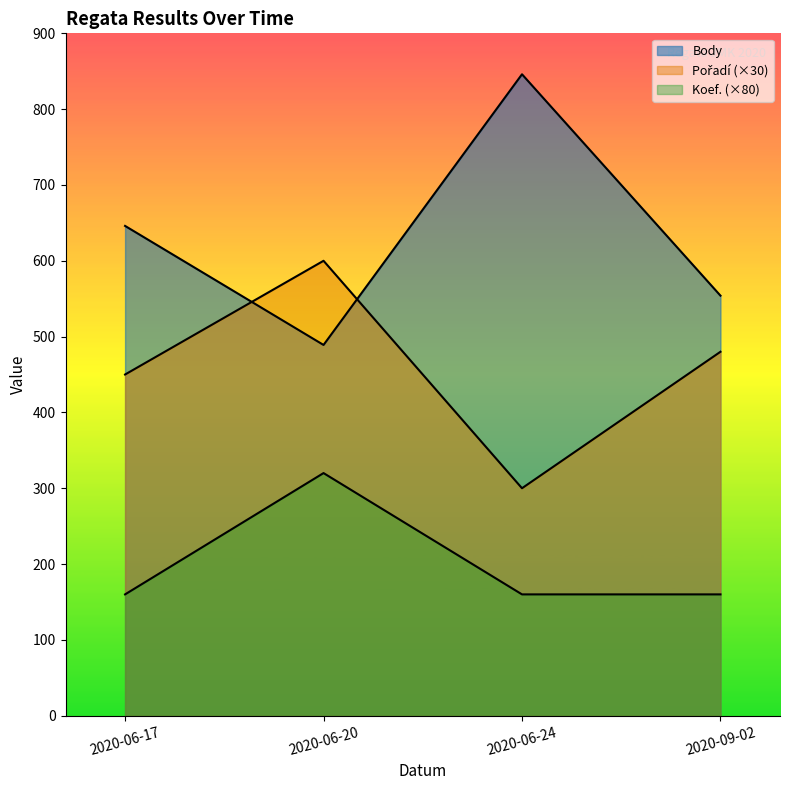

The value of Pořadí at 2020-06-17 is 800. True or false?

False